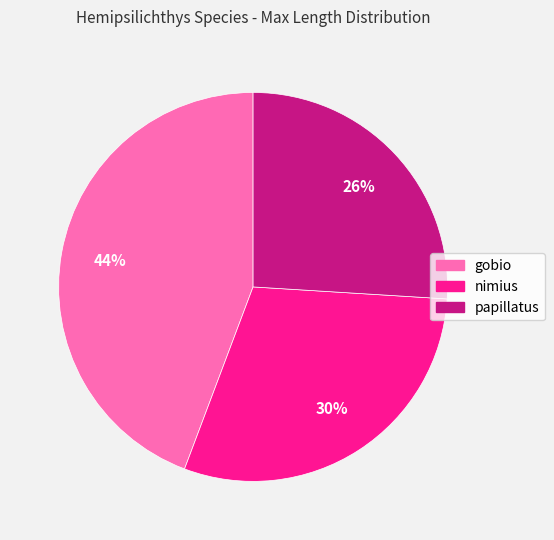

What is the largest slice in the pie chart?

gobio